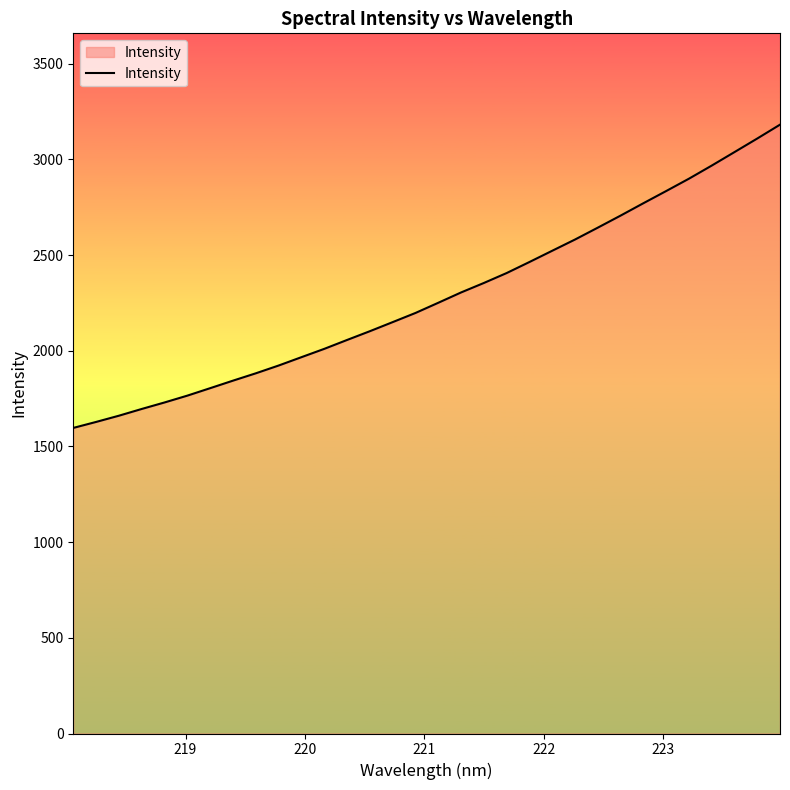

What is the difference between the maximum and minimum values?

1584.6